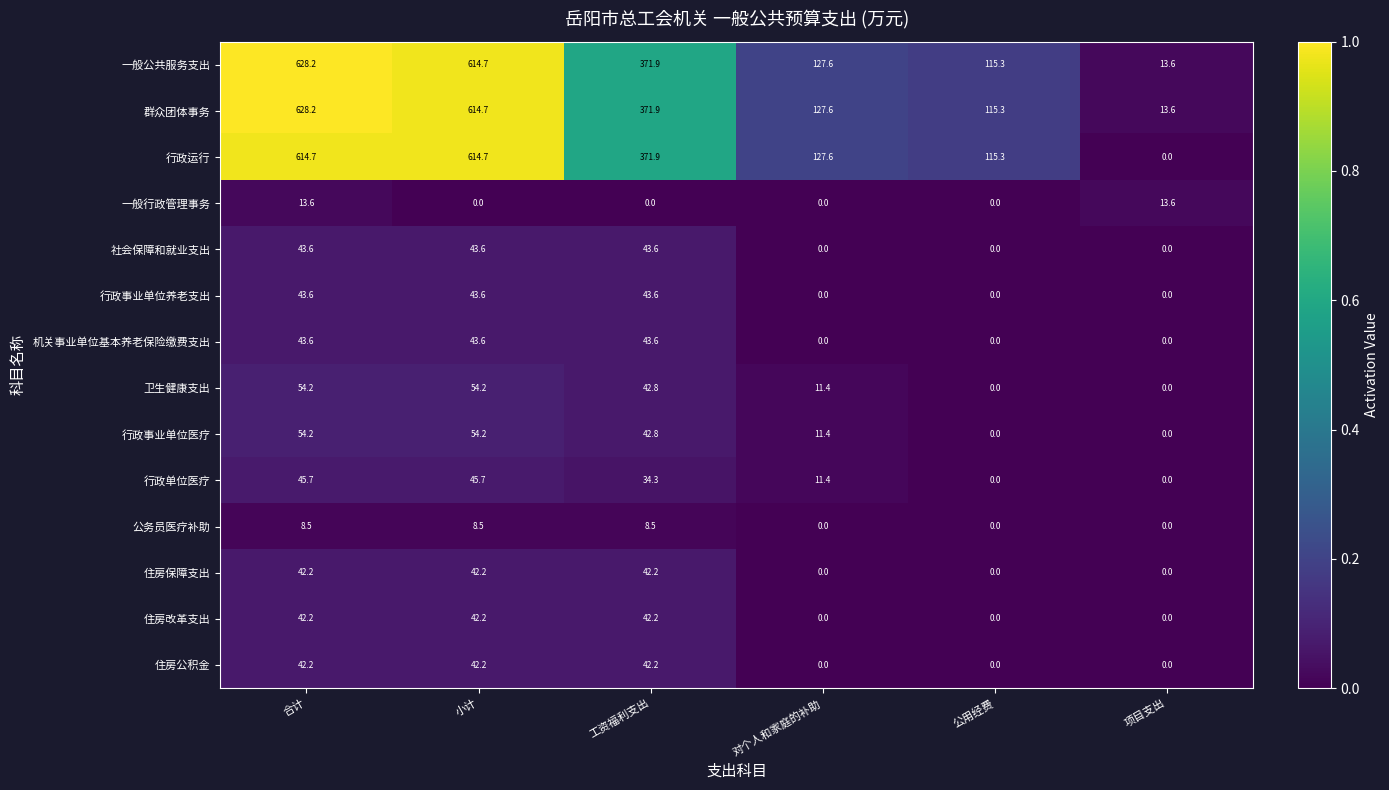

What is the difference between the maximum and minimum values in the 住房改革支出 series?

42.2